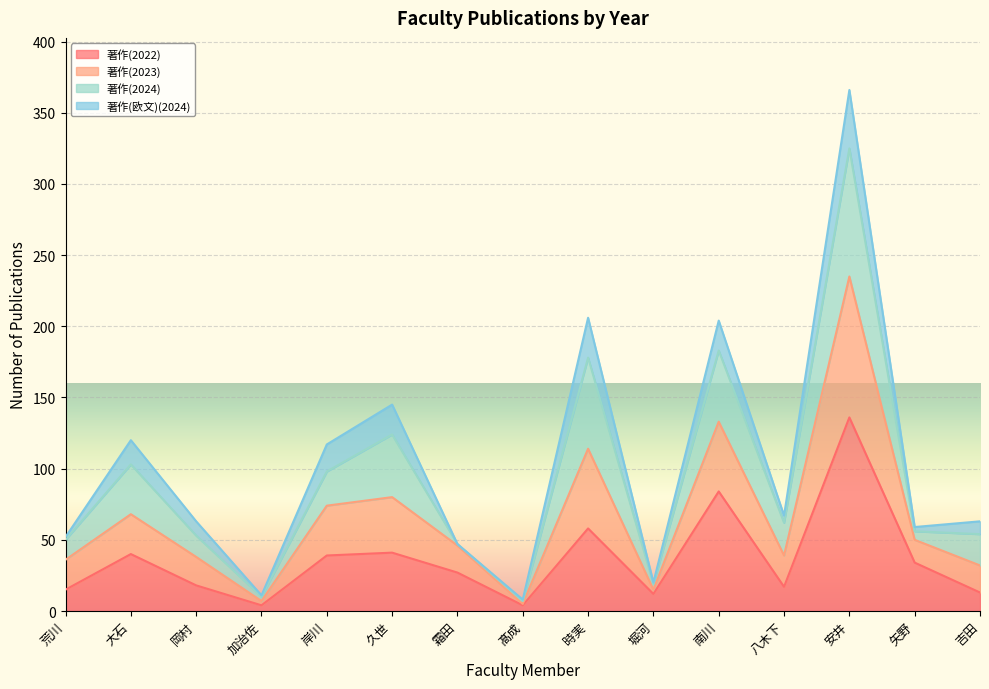

At which category does 著作(2022) reach its first local valley?

加治佐